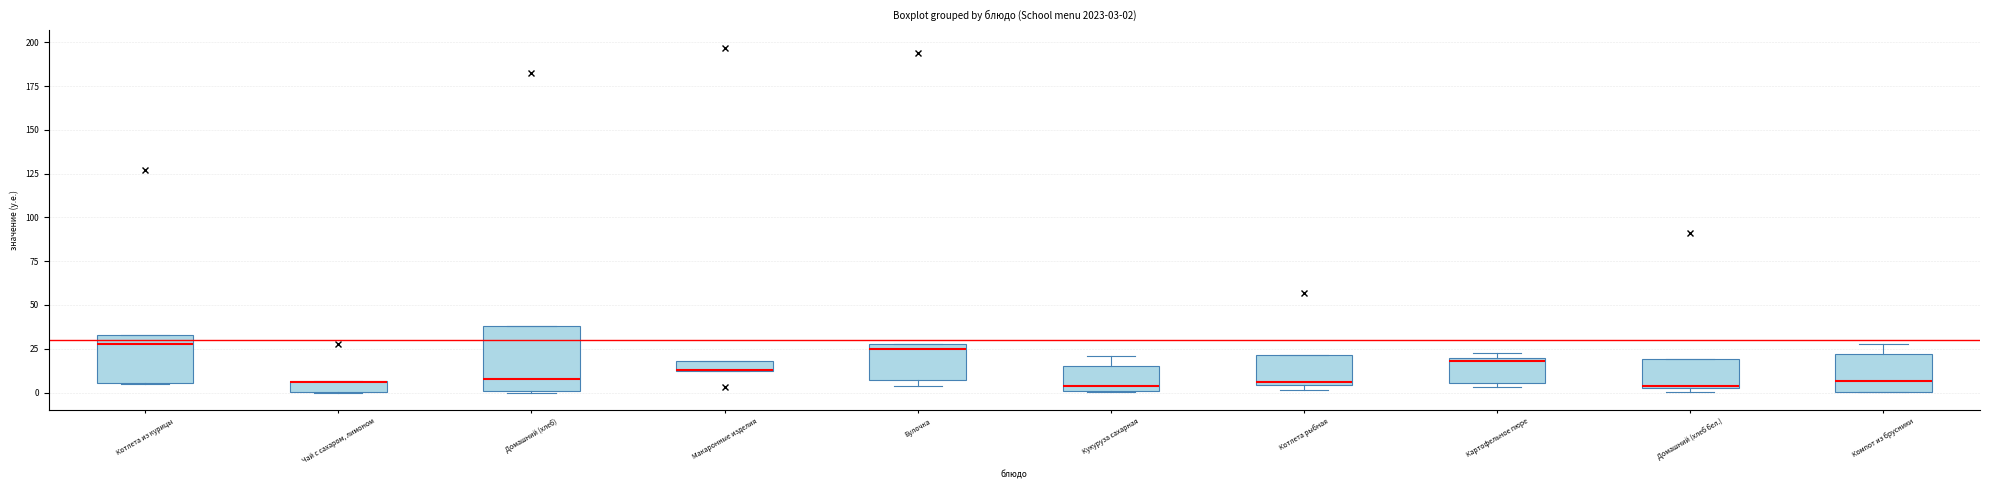

Comparing the boxes themselves (not the whiskers), which one is the tallest?

Домашний (хлеб)